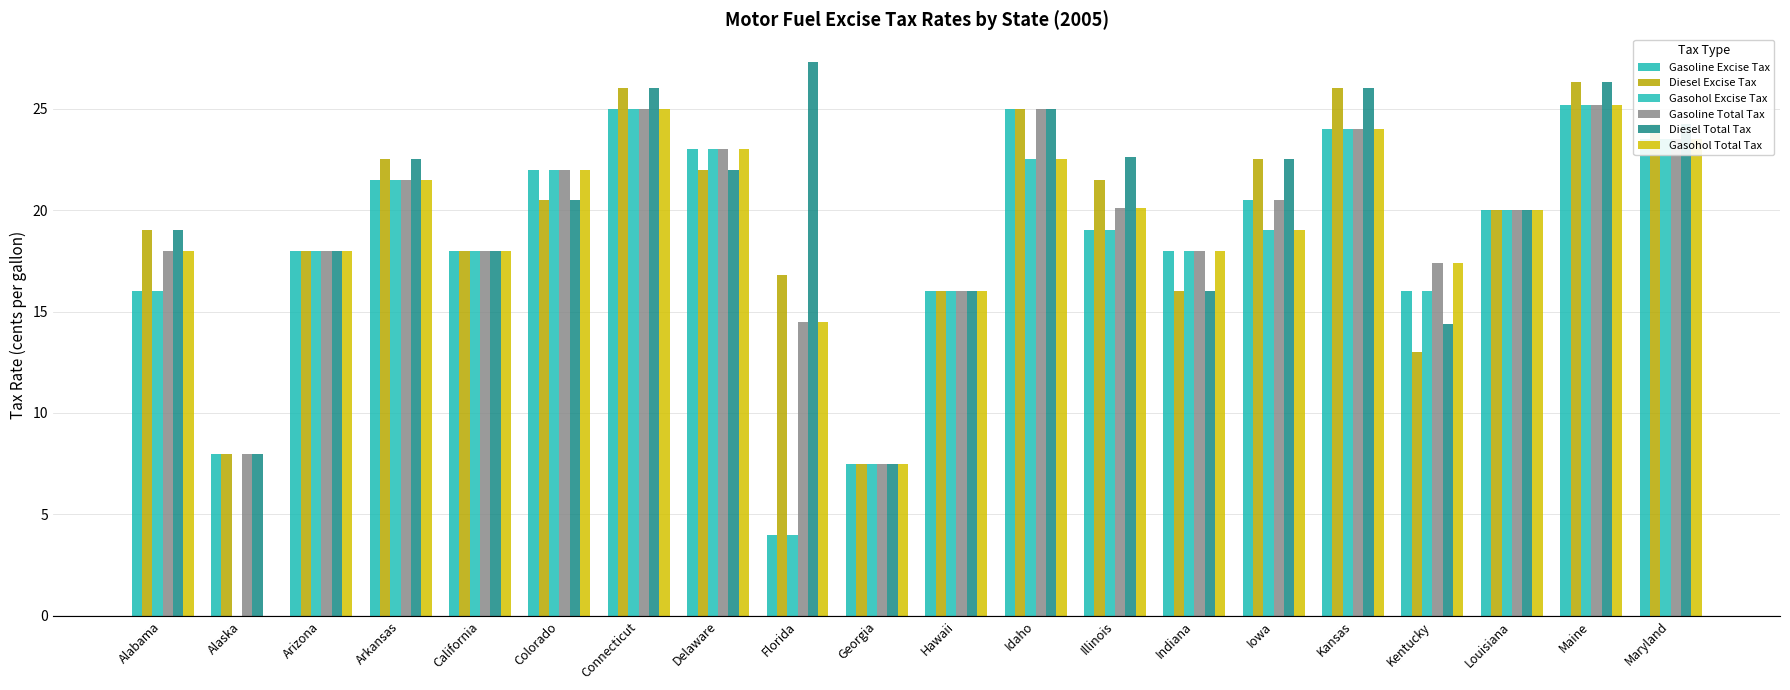

What is the label of the 2nd bar from the left?

Alaska